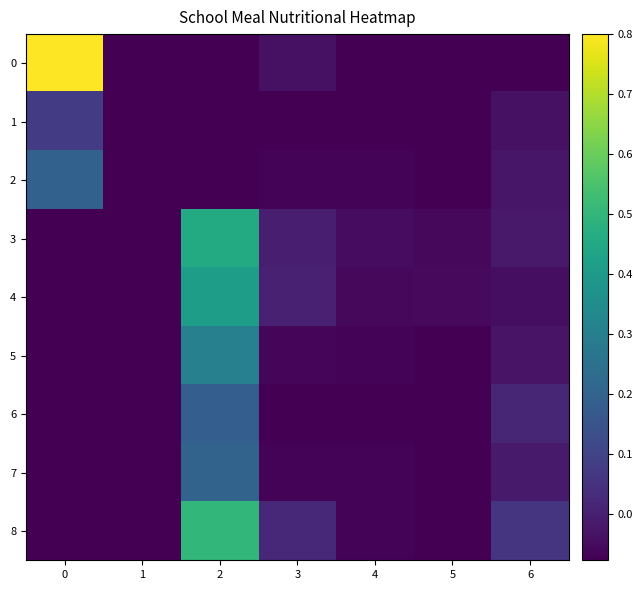

Reading right to left, what are all the values shown in this chart?

0: 6=-0.1	5=-0.1	4=-0.1	3=-0.0	2=-0.1	1=-0.1	0=0.8
1: 6=-0.0	5=-0.1	4=-0.1	3=-0.1	2=-0.1	1=-0.1	0=0.1
2: 6=-0.0	5=-0.1	4=-0.1	3=-0.1	2=-0.1	1=-0.1	0=0.2
3: 6=-0.0	5=-0.1	4=-0.0	3=-0.0	2=0.5	1=-0.1	0=-0.1
4: 6=-0.0	5=-0.1	4=-0.1	3=0.0	2=0.4	1=-0.1	0=-0.1
5: 6=-0.0	5=-0.1	4=-0.1	3=-0.1	2=0.3	1=-0.1	0=-0.1
6: 6=0.0	5=-0.1	4=-0.1	3=-0.1	2=0.2	1=-0.1	0=-0.1
7: 6=-0.0	5=-0.1	4=-0.1	3=-0.1	2=0.2	1=-0.1	0=-0.1
8: 6=0.1	5=-0.1	4=-0.1	3=0.0	2=0.5	1=-0.1	0=-0.1